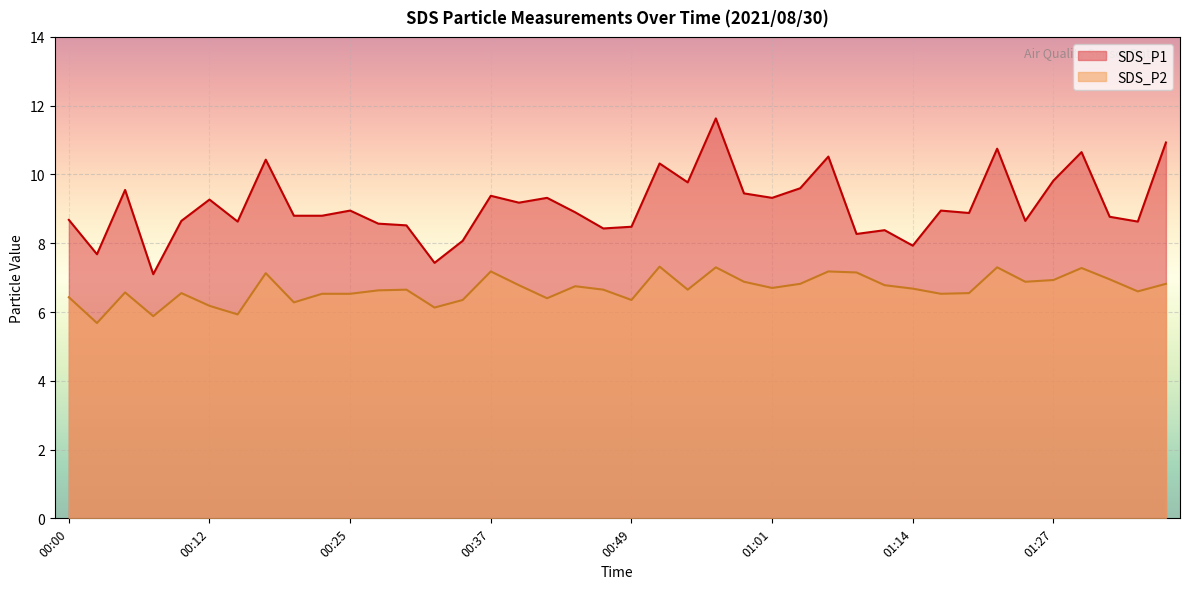

How many lines are shown in the chart?

2